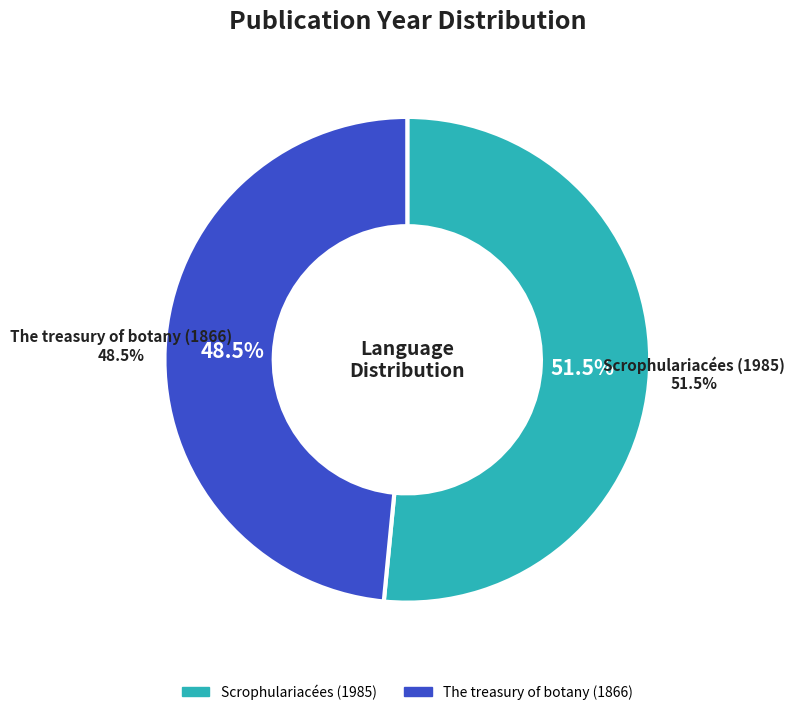

Is it true that The treasury of botany (1866) is 63% of the pie?

False